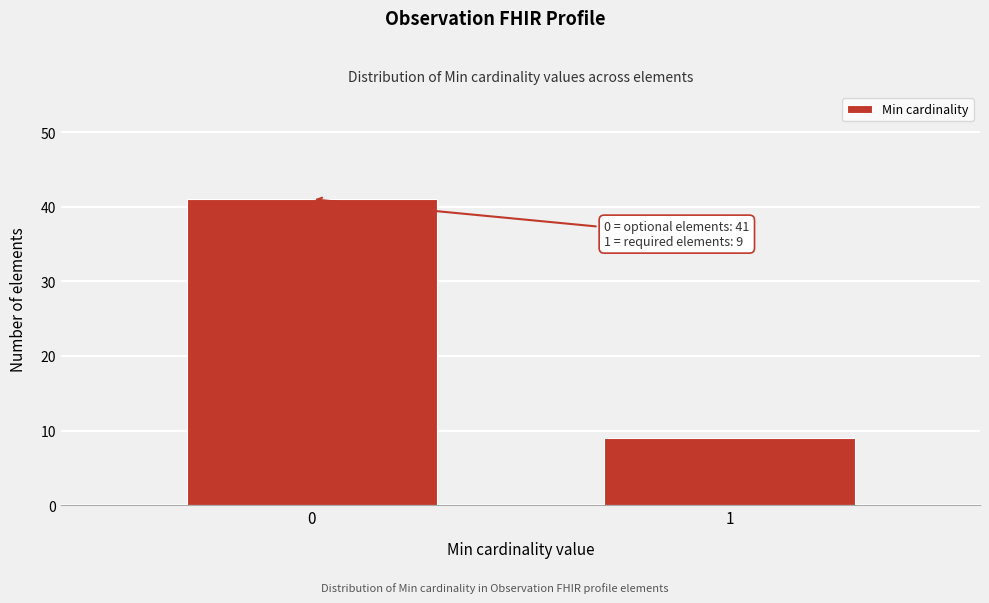

Reading right to left, extract all data points from this chart.

9	41